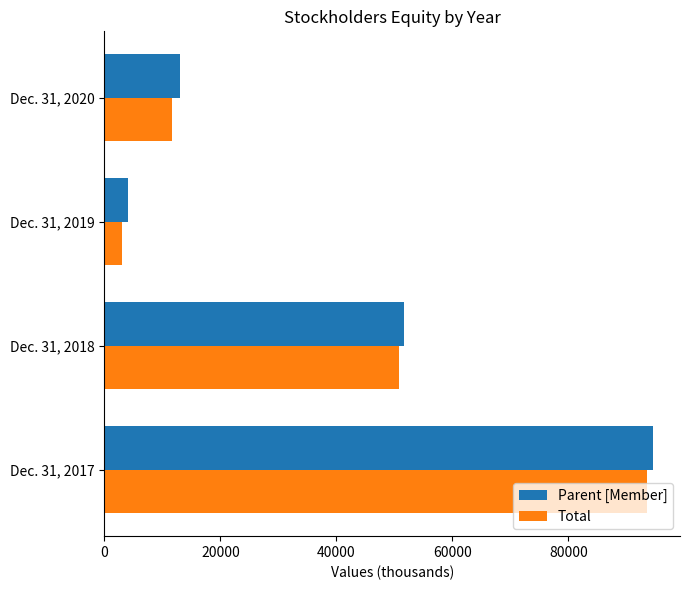

At which label is Parent [Member] closest to 49267?

Dec. 31, 2018